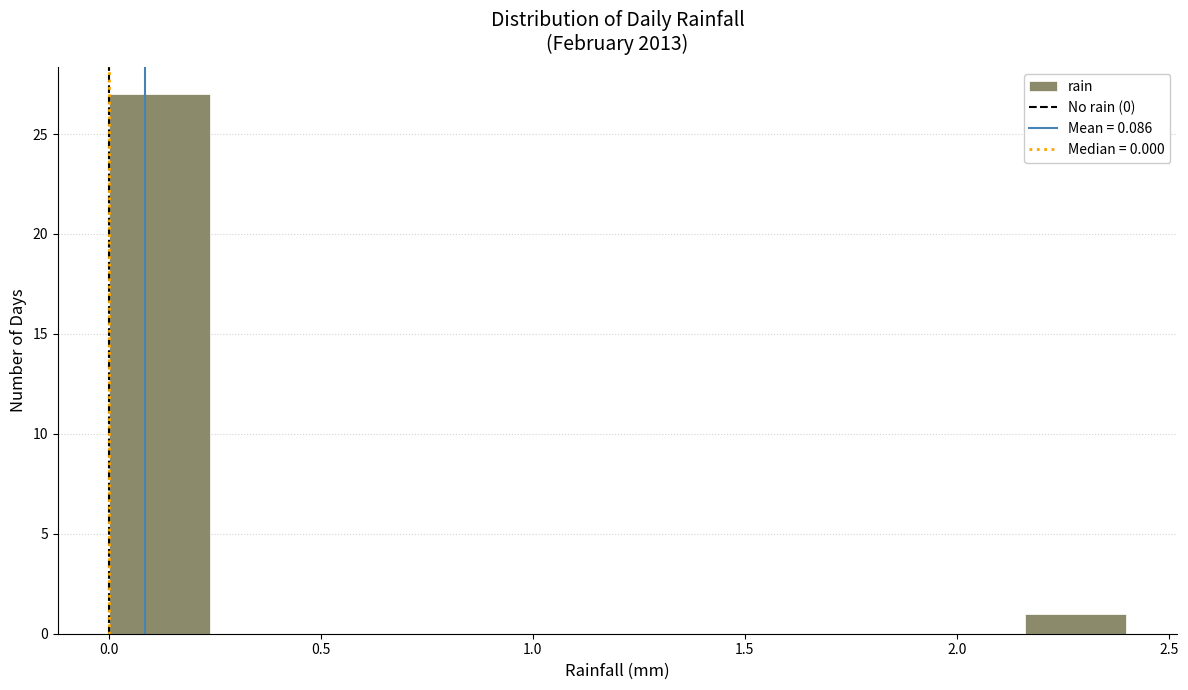

Reading left to right, list every bar in this chart as the range it spans on the x-axis followed by its height. Neither the bar edges nor the heights are printed on the chart, so give them approximately, as read against the axes.

0.00 to 0.24: 27
0.24 to 0.48: 0
0.48 to 0.72: 0
0.72 to 0.96: 0
0.96 to 1.20: 0
1.20 to 1.44: 0
1.44 to 1.68: 0
1.68 to 1.92: 0
1.92 to 2.16: 0
2.16 to 2.40: 1